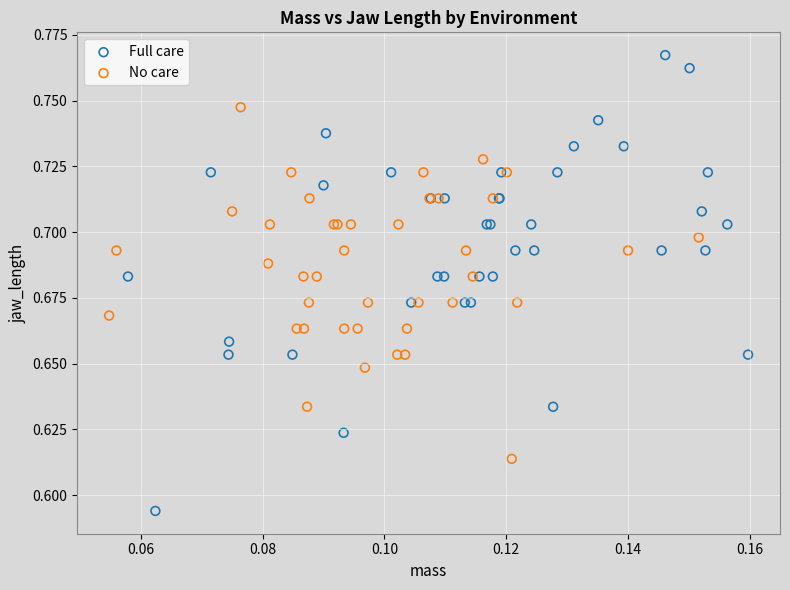

Which series contains the lowest Y value?

Full care